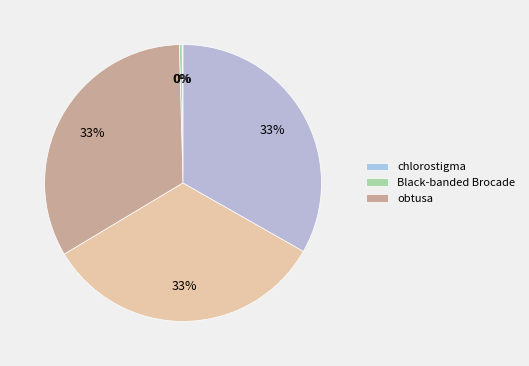

Count the number of slices in the pie.

5